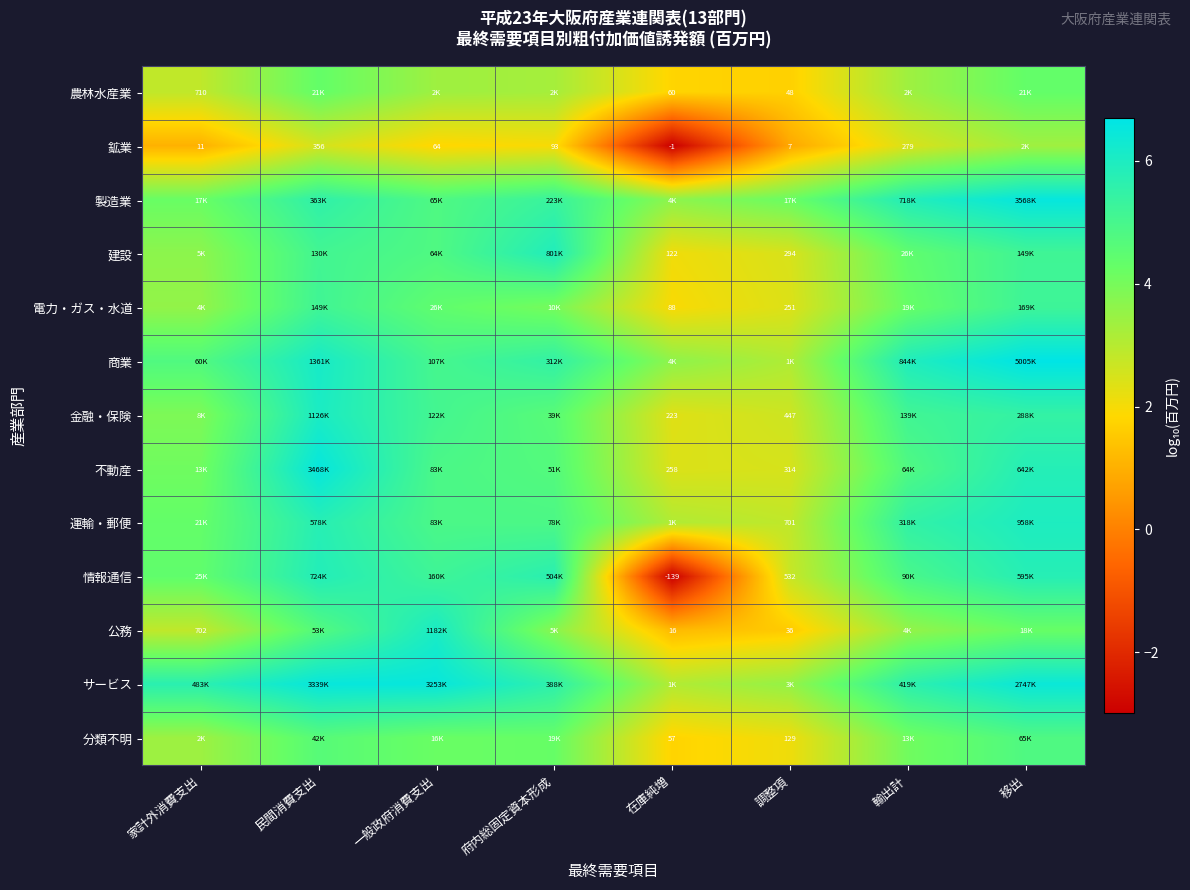

What is the difference between the highest and lowest values at 家計外消費支出?

4.7